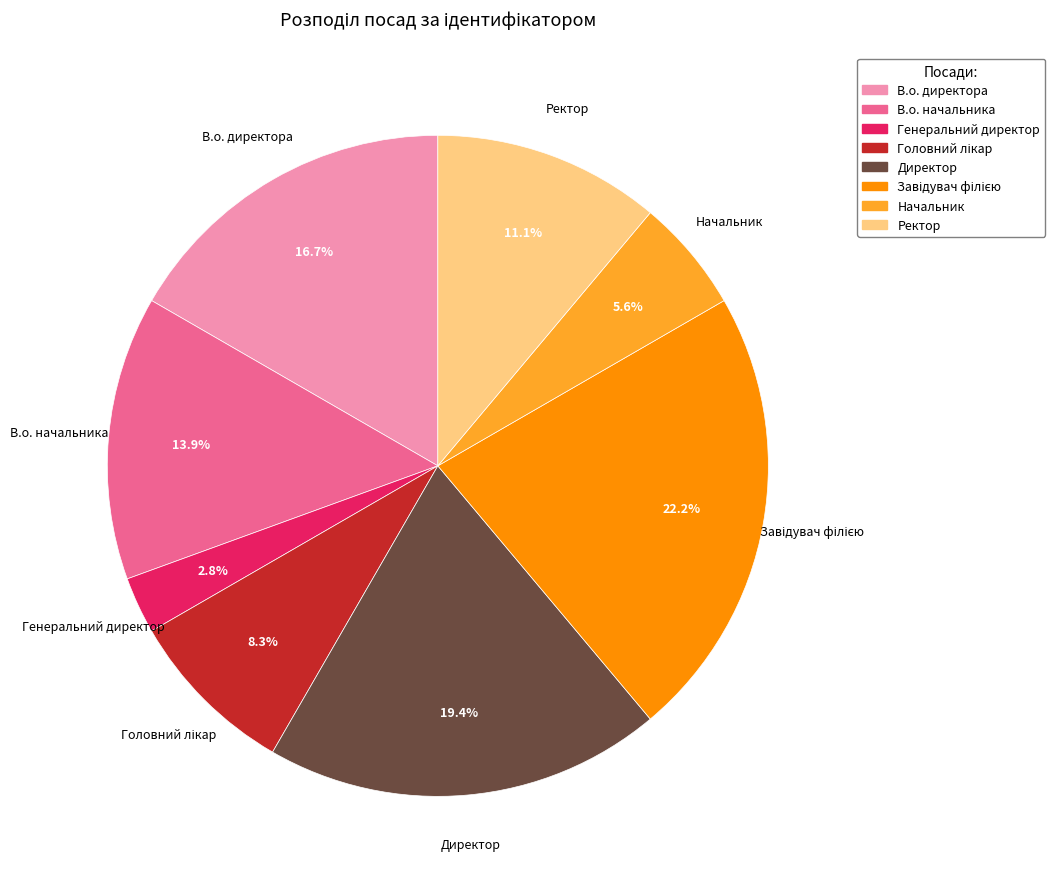

To the nearest percent, what is the average slice percentage?

12%